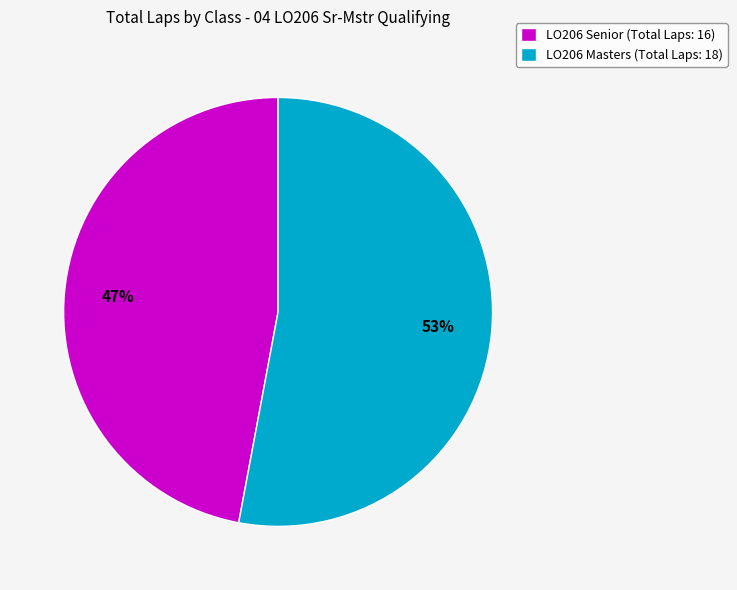

How many slices are in this pie chart?

2